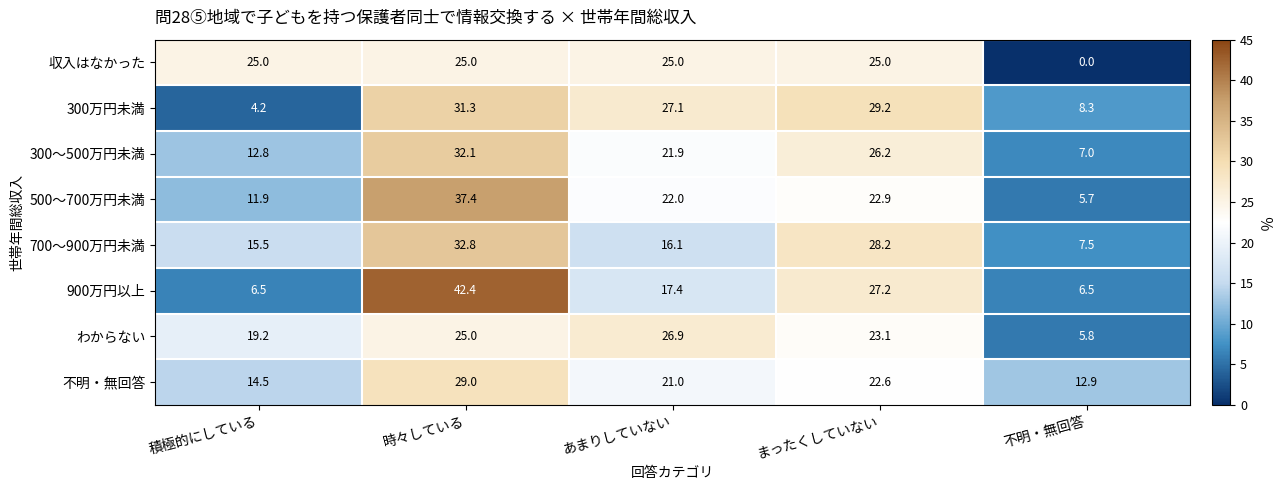

At which category does the chart reach its peak across all series?

時々している